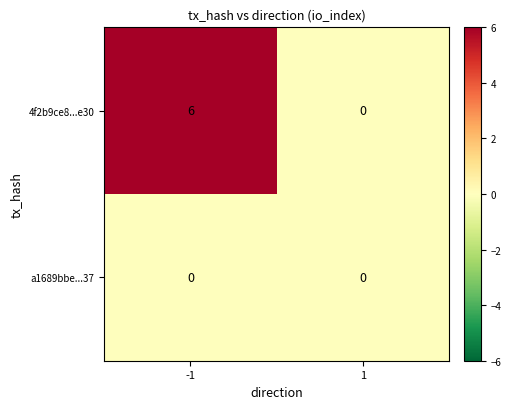

Which series has the largest total across all categories?

4f2b9ce8...e30